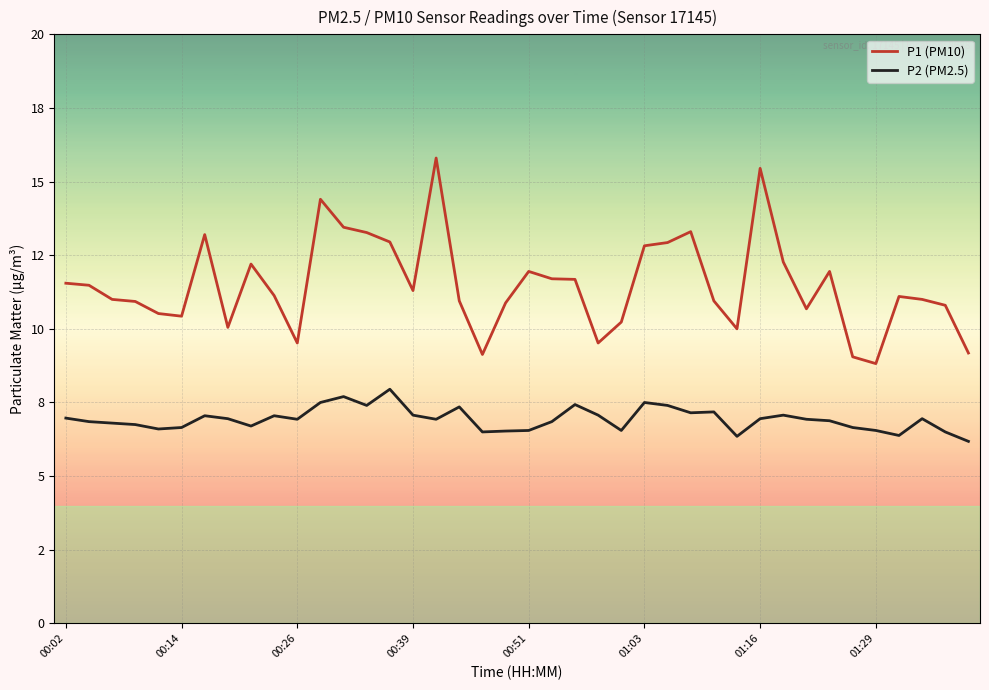

Rank the categories by P1 (PM10) value from lowest to highest.

35, 34, 18, 39, 10, 23, 29, 01:29, 24, 01:03, 00:51, 32, 38, 19, 00:39, 17, 28, 00:26, 37, 36, 9, 15, 00:14, 00:02, 22, 21, 20, 33, 8, 31, 25, 26, 14, 01:16, 13, 27, 12, 11, 30, 16